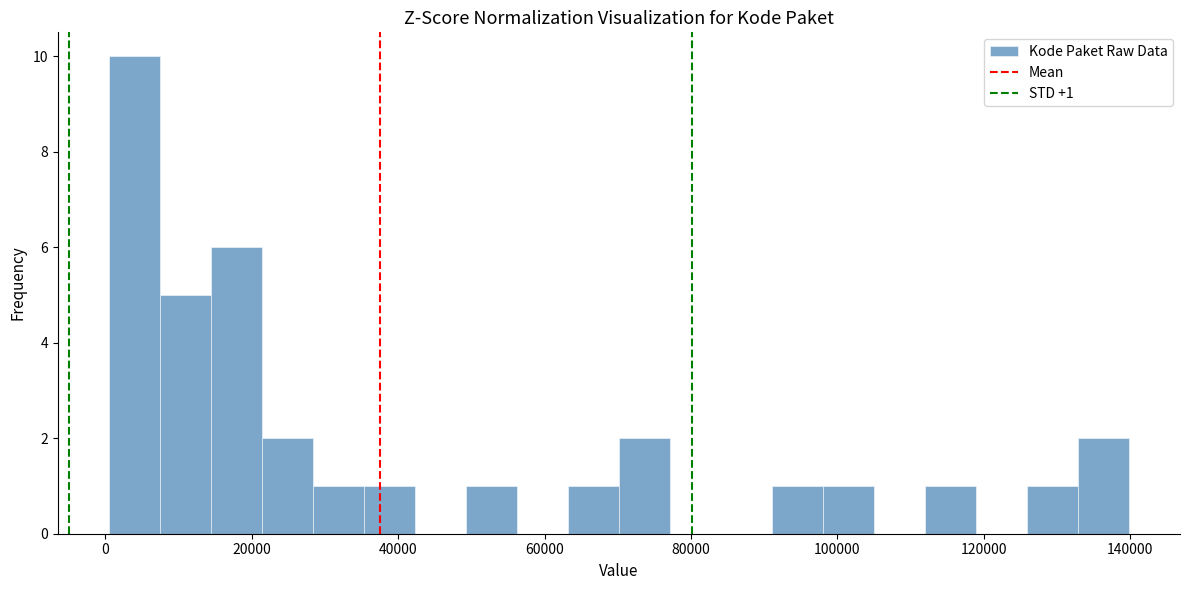

Read against the x-axis, roughly where is the centre of the tallest bar?

4000